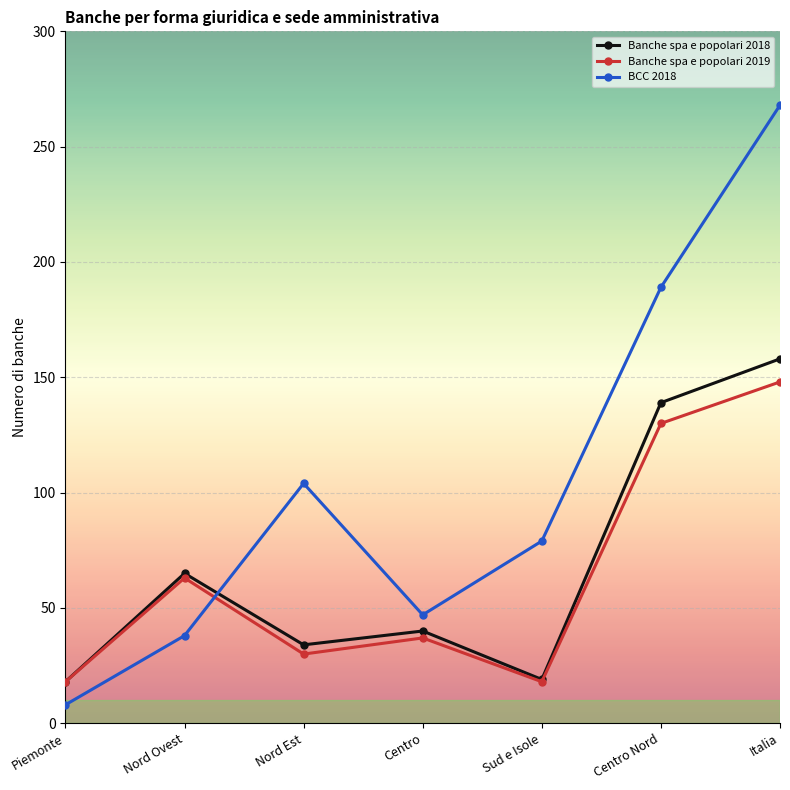

Is the value of BCC 2018 at Centro greater than the value of Banche spa e popolari 2019 at Centro Nord?

No